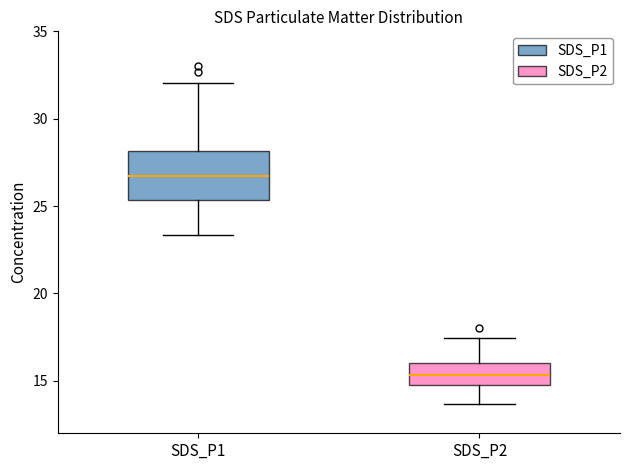

Reading left to right, read every box against the y-axis: the position of its median line, the range the box covers, and the ends of its whiskers. The values are not printed on the chart, so give them approximately, as read against the axis.

SDS_P1: median 27.0, box 25.5 to 28.0, whiskers 23.5 to 32.0
SDS_P2: median 15.5, box 15.0 to 16.0, whiskers 13.5 to 17.5